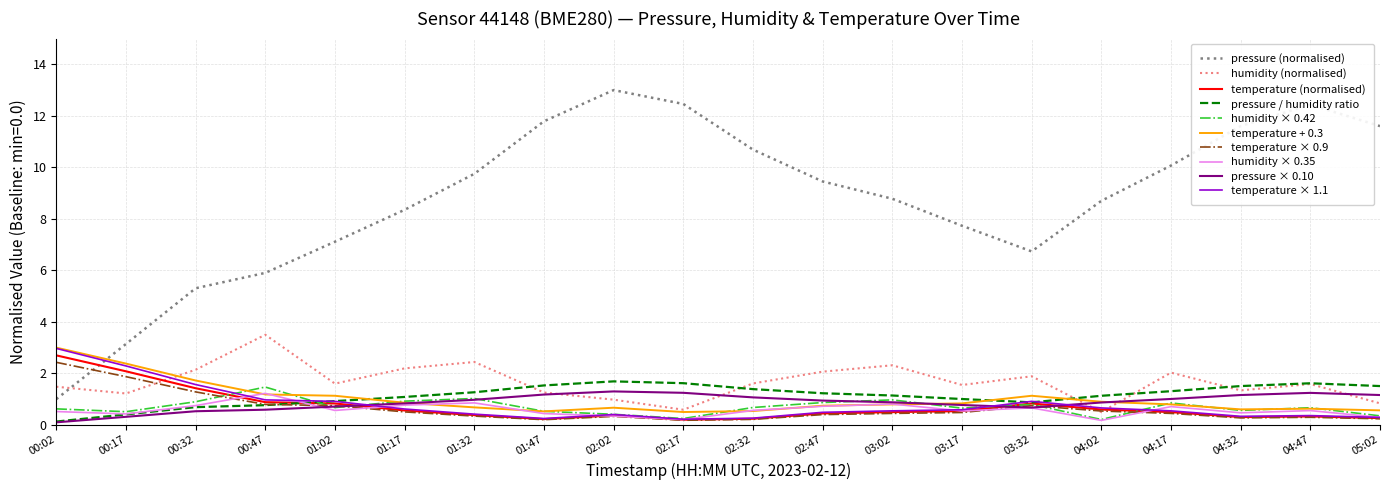

Count the number of categories in the chart.

20